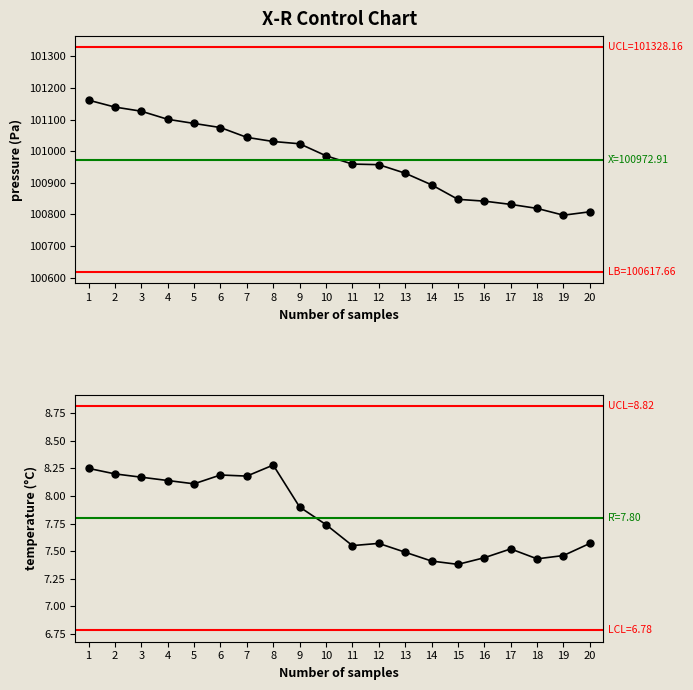

List the series in order of their overall mean, lowest first.

temperature, pressure